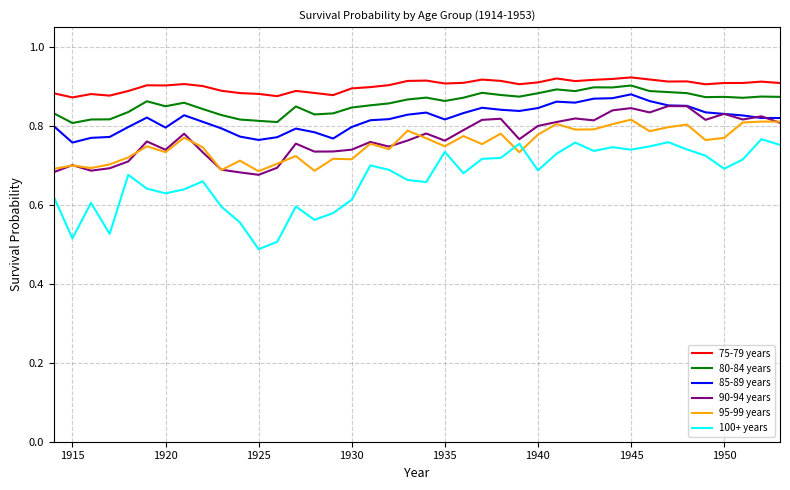

Which series has the largest total across all categories?

75-79 years